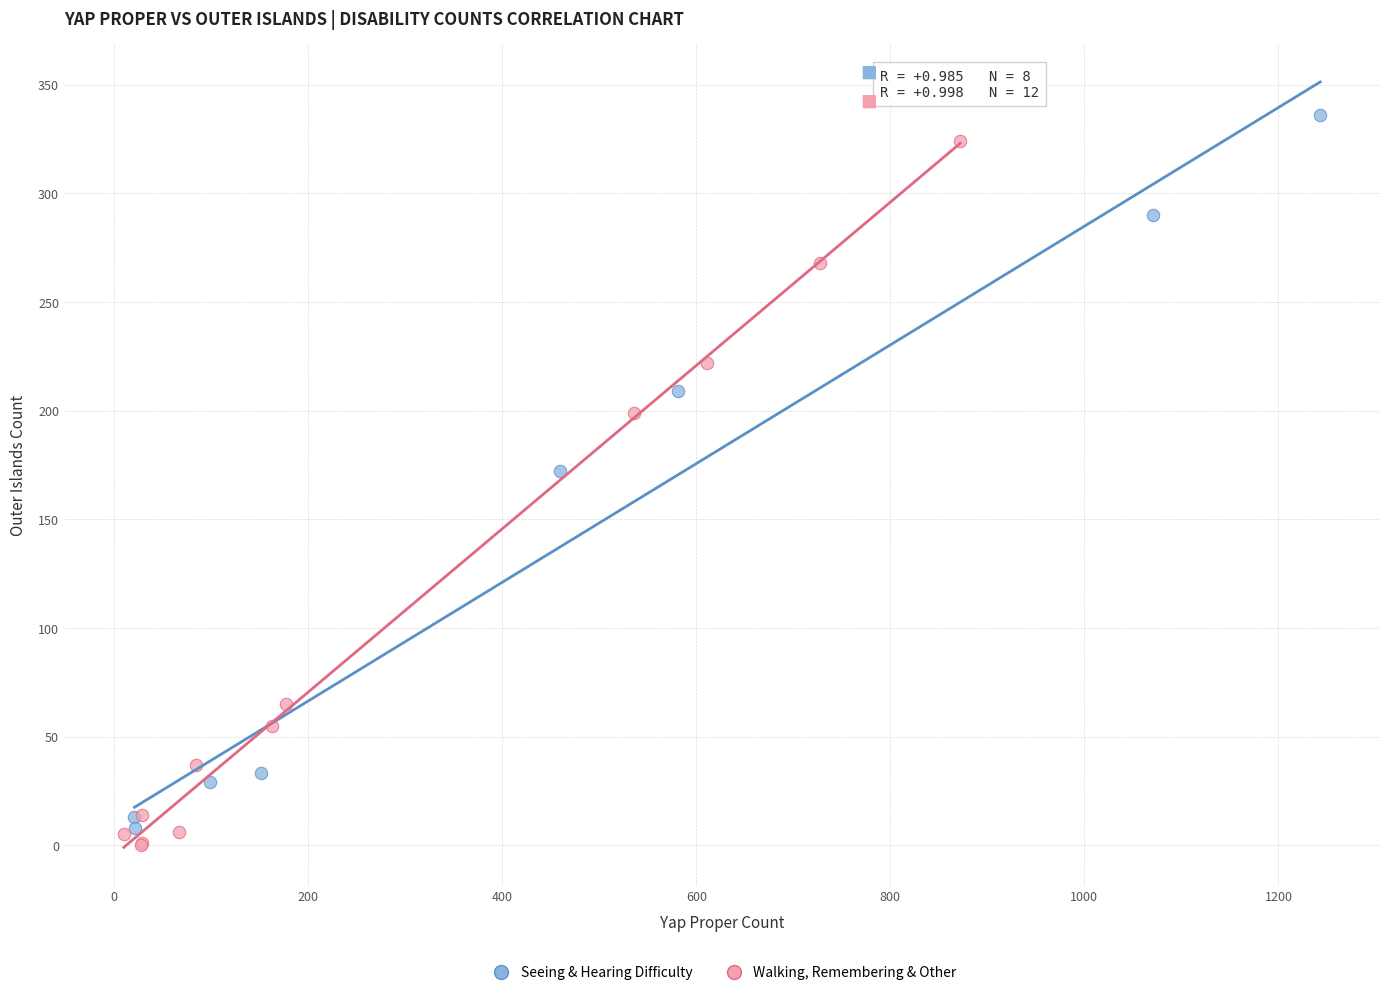

Which series has the widest spread of Y values?

Seeing & Hearing Difficulty